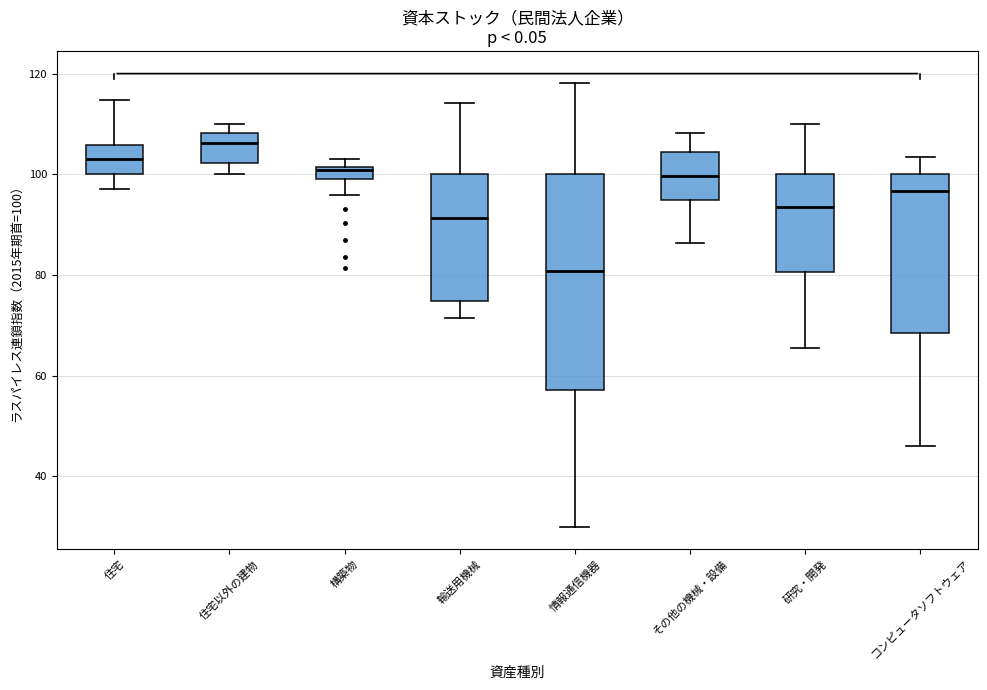

Where does the lower whisker of the box for 構築物 end on the y-axis? The values are not printed on the chart, so give them approximately, as read against the axis.

96